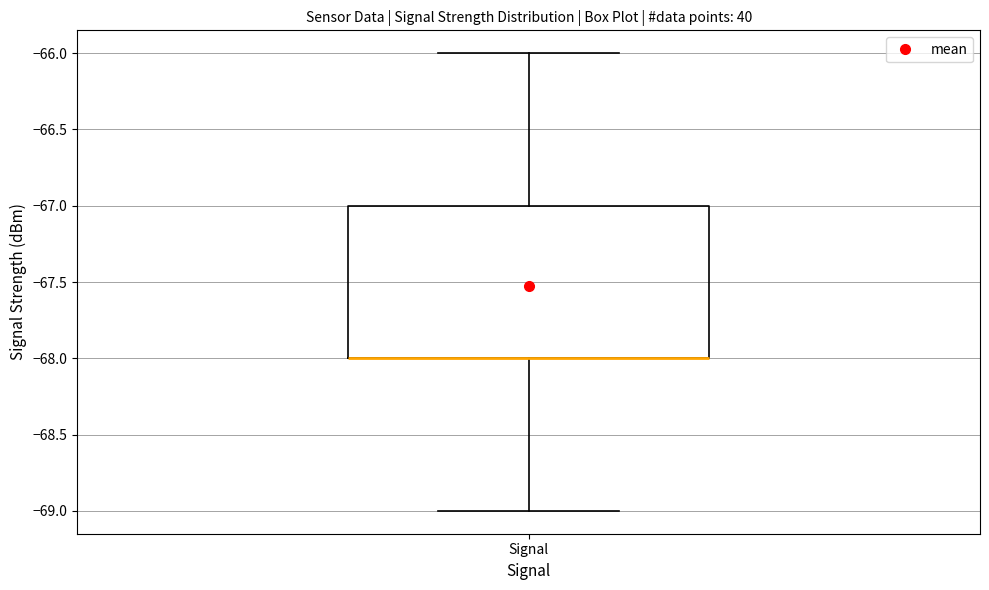

Read this box plot against the y-axis: the position of the median line, the range covered by the box, and the ends of both whiskers. The values are not printed on the chart, so give them approximately, as read against the axis.

median -68 (drawn on the box's lower edge), box -68 to -67, whiskers -69 to -66